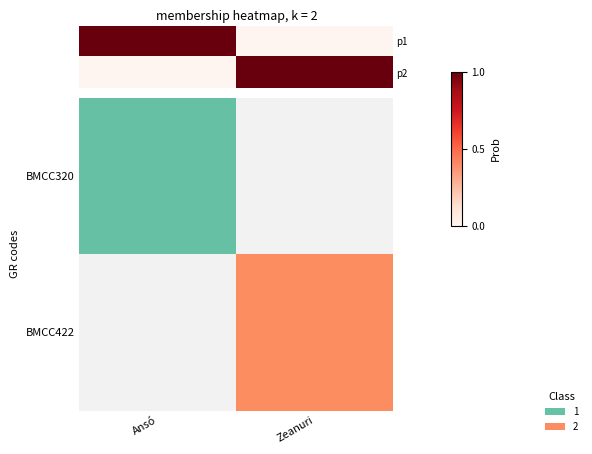

At which category is the sum across all series the highest?

Ansó